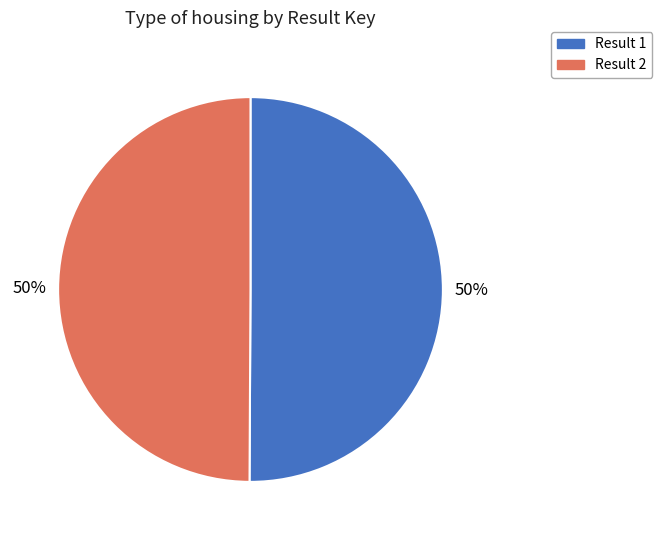

To the nearest percent, what is the average slice percentage?

50%